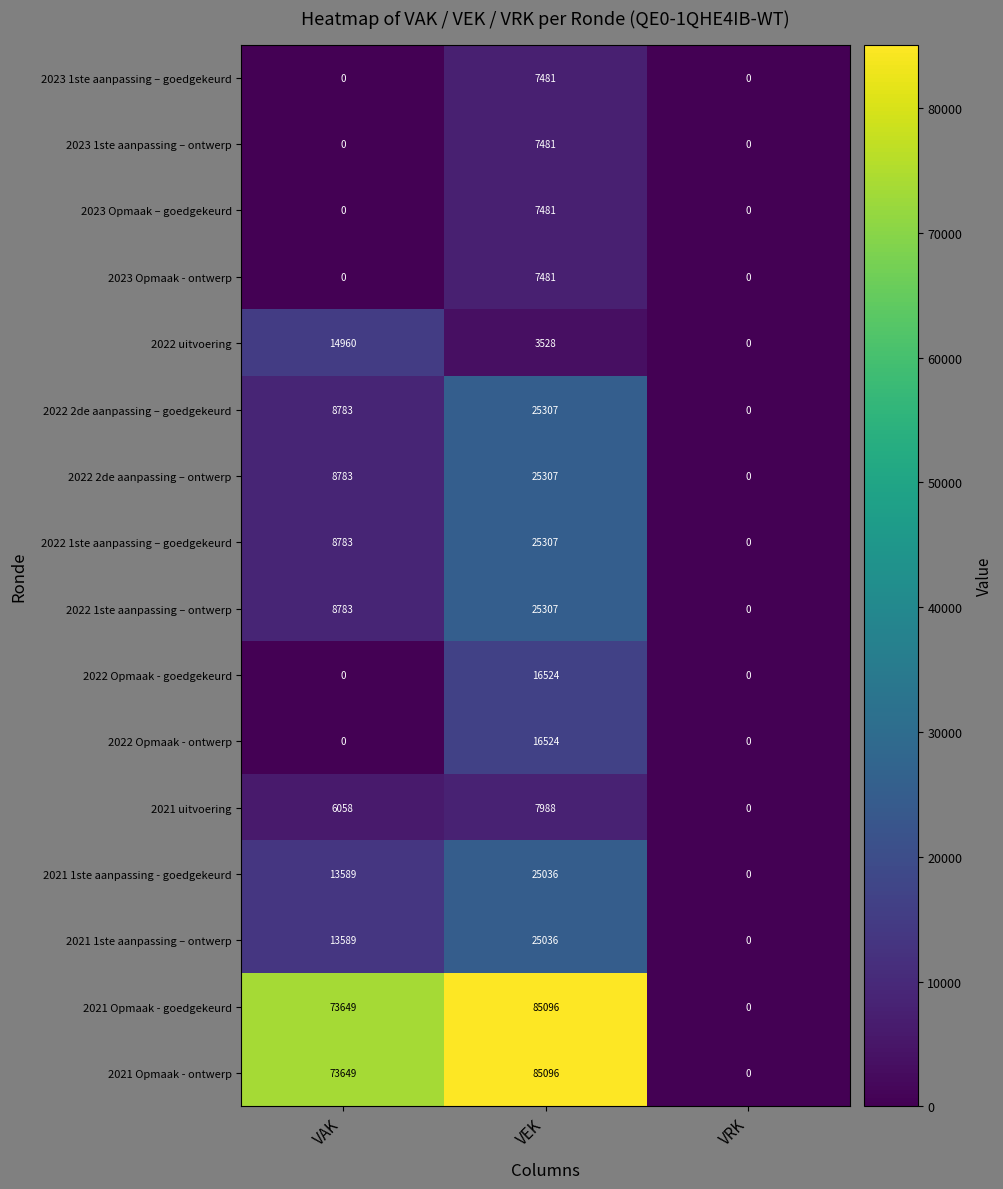

What is the maximum value shown in the chart?

85096